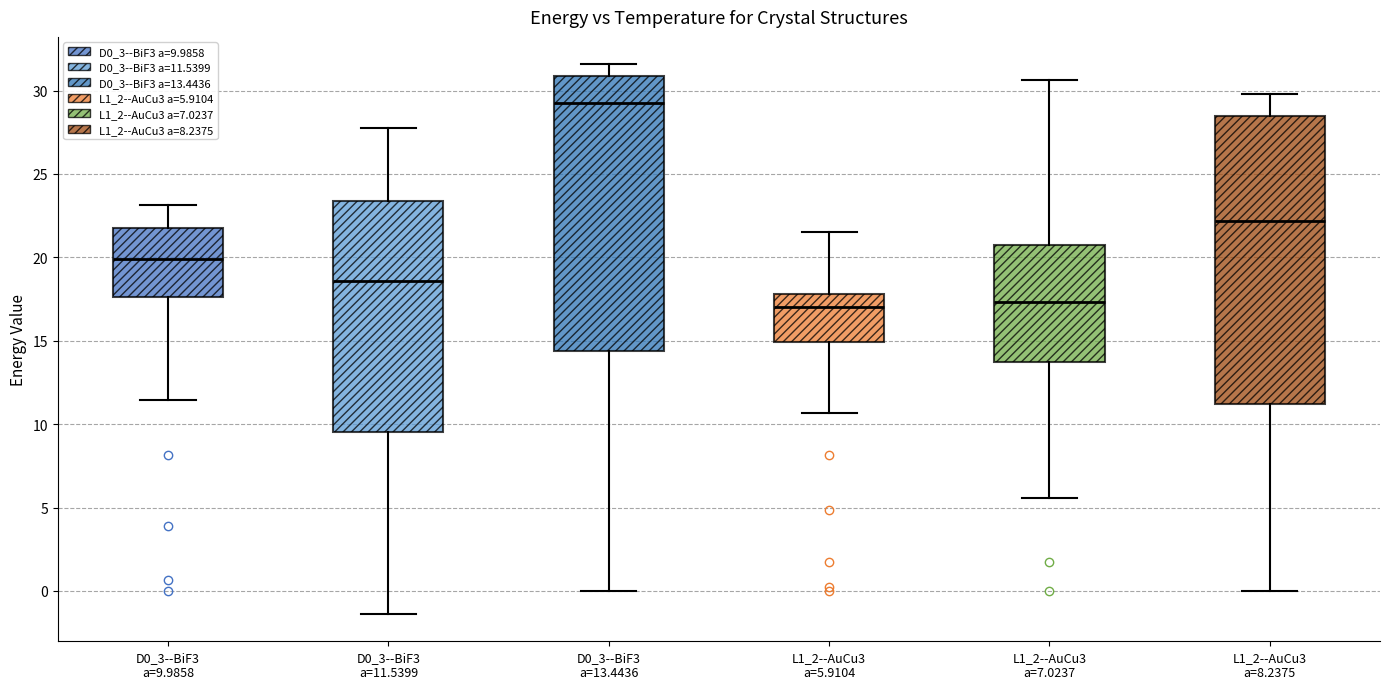

Reading left to right, transcribe this box plot: for each box, give where its median line is, the range the box spans, and where its two whiskers end, as read against the y-axis. The values are not printed on the chart, so give them approximately, as read against the axis.

D0_3--BiF3 a=9.9858: median 20.0, box 17.5 to 21.5, whiskers 11.5 to 23.0
D0_3--BiF3 a=11.5399: median 18.5, box 9.5 to 23.5, whiskers -1.5 to 27.5
D0_3--BiF3 a=13.4436: median 29.0, box 14.5 to 31.0, whiskers 0.0 to 31.5
L1_2--AuCu3 a=5.9104: median 17.0, box 15.0 to 18.0, whiskers 10.5 to 21.5
L1_2--AuCu3 a=7.0237: median 17.5, box 14.0 to 21.0, whiskers 5.5 to 30.5
L1_2--AuCu3 a=8.2375: median 22.0, box 11.0 to 28.5, whiskers 0.0 to 30.0